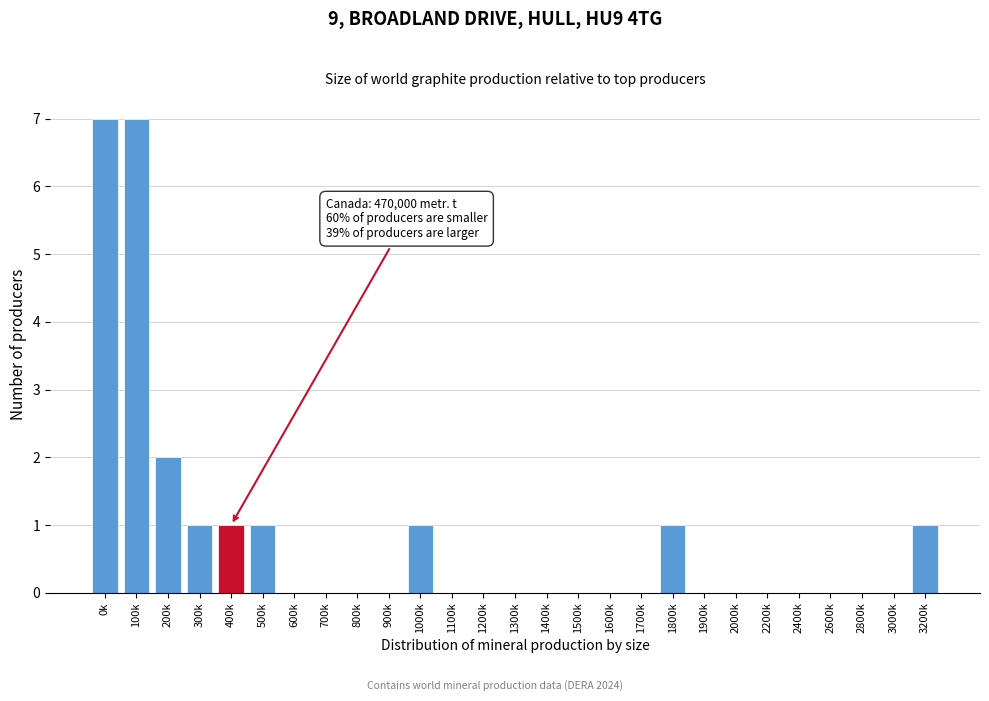

Reading left to right, what are all the values shown in this chart?

0k=7	100k=7	200k=2	300k=1	400k=1	500k=1	600k=0	700k=0	800k=0	900k=0	1000k=1	1100k=0	1200k=0	1300k=0	1400k=0	1500k=0	1600k=0	1700k=0	1800k=1	1900k=0	2000k=0	2200k=0	2400k=0	2600k=0	2800k=0	3000k=0	3200k=1